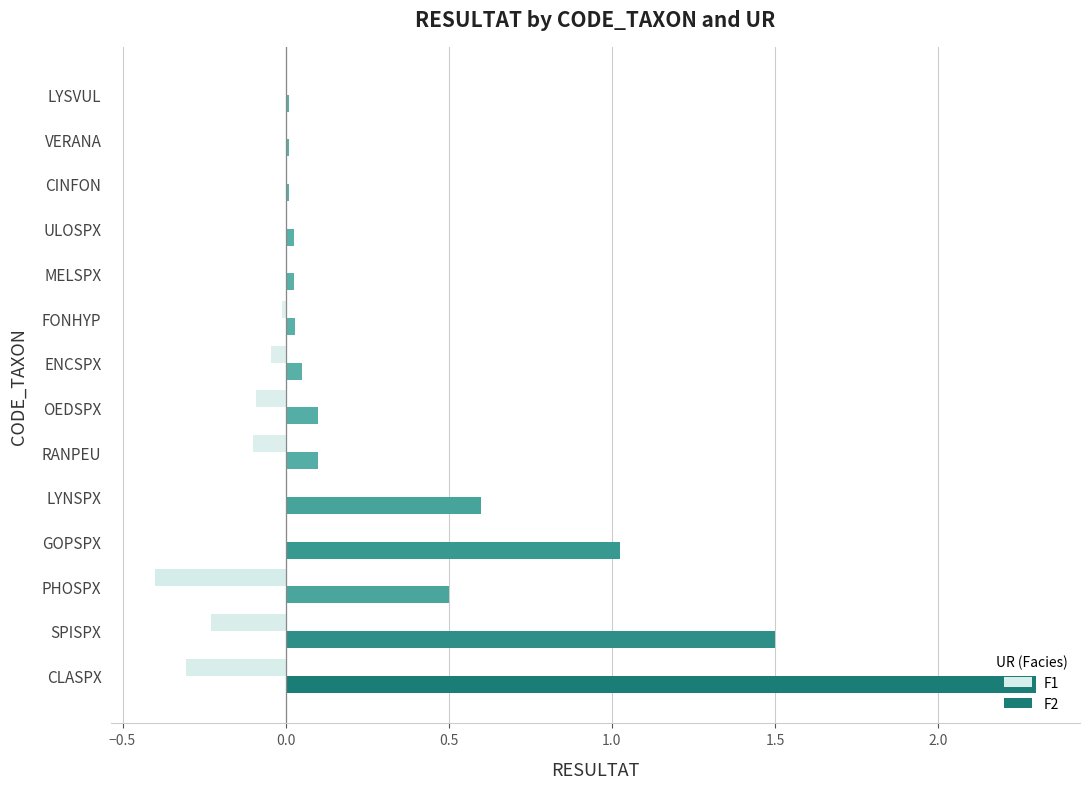

Read the F2 value at PHOSPX.

0.5